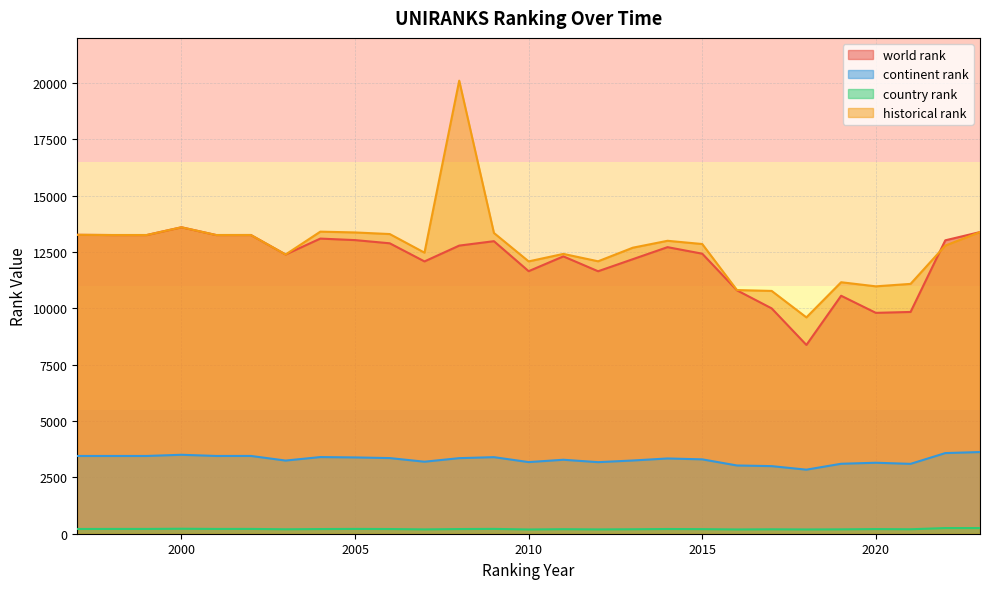

What is the value of the country rank point at the 10th from the left?

208.0